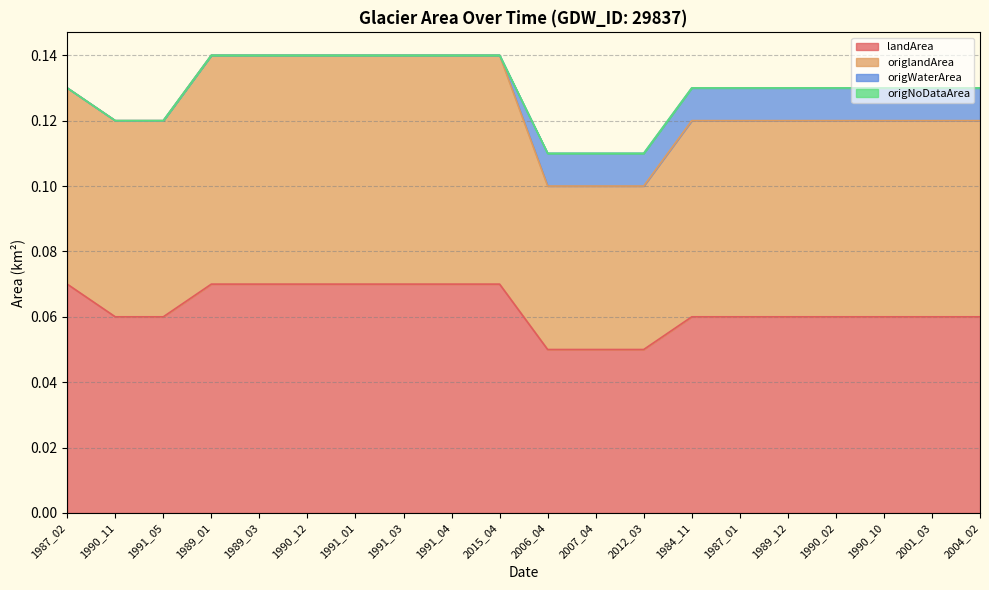

How many landArea values are between 0 and 1?

20